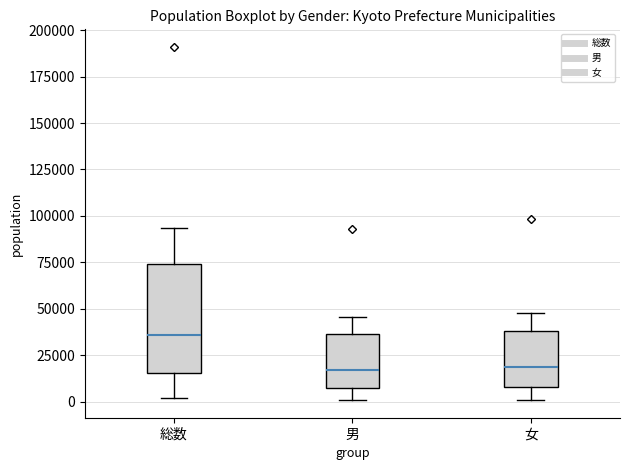

Reading left to right, transcribe this box plot: for each box, give where its median line is, the range the box spans, and where its two whiskers end, as read against the y-axis. The values are not printed on the chart, so give them approximately, as read against the axis.

総数: median 35000, box 15000 to 75000, whiskers 0 to 95000
男: median 15000, box 5000 to 35000, whiskers 0 to 45000
女: median 20000, box 10000 to 40000, whiskers 0 to 50000